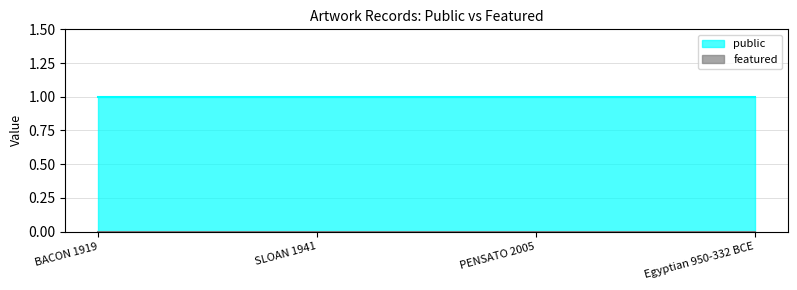

True or false: featured and public cross at least once.

False